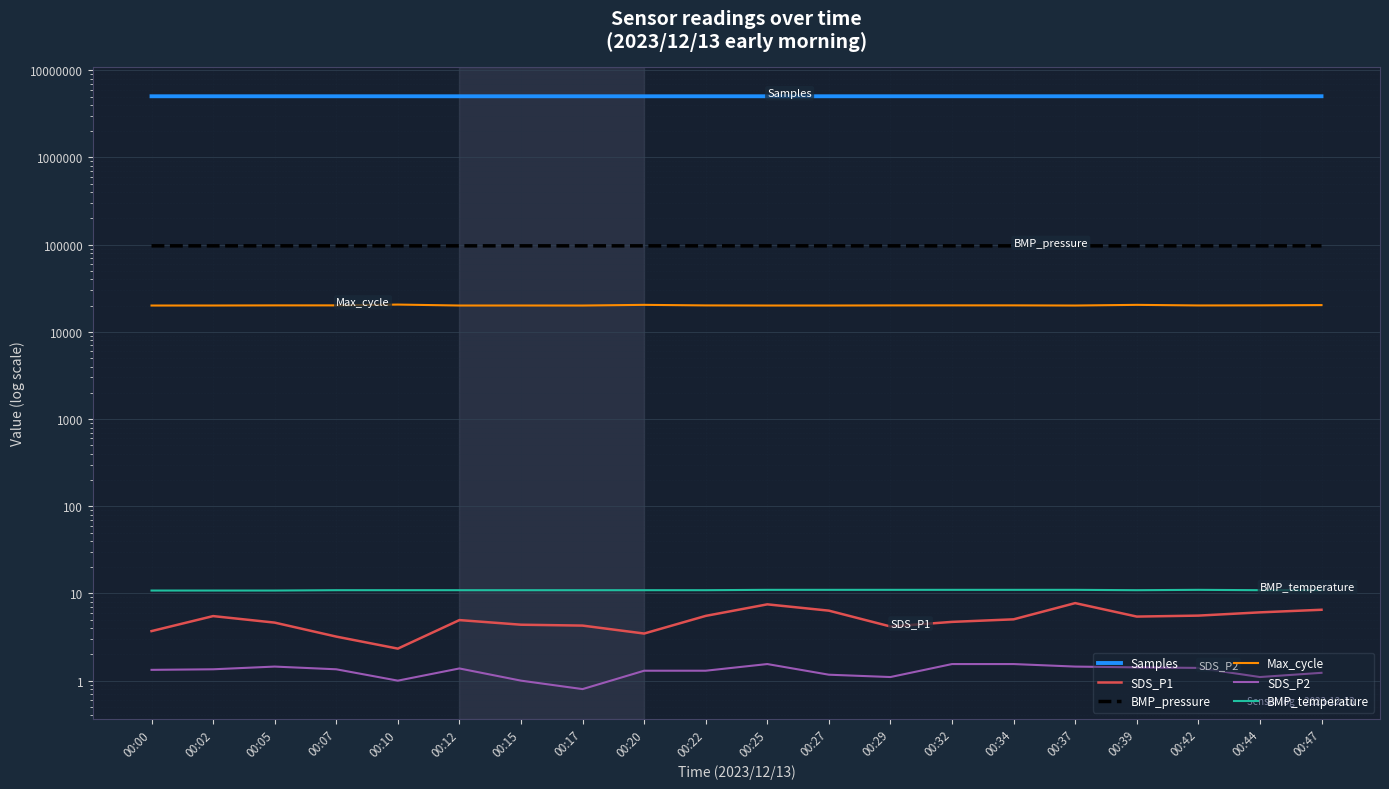

Which category has the highest value in the Samples series?

00:47